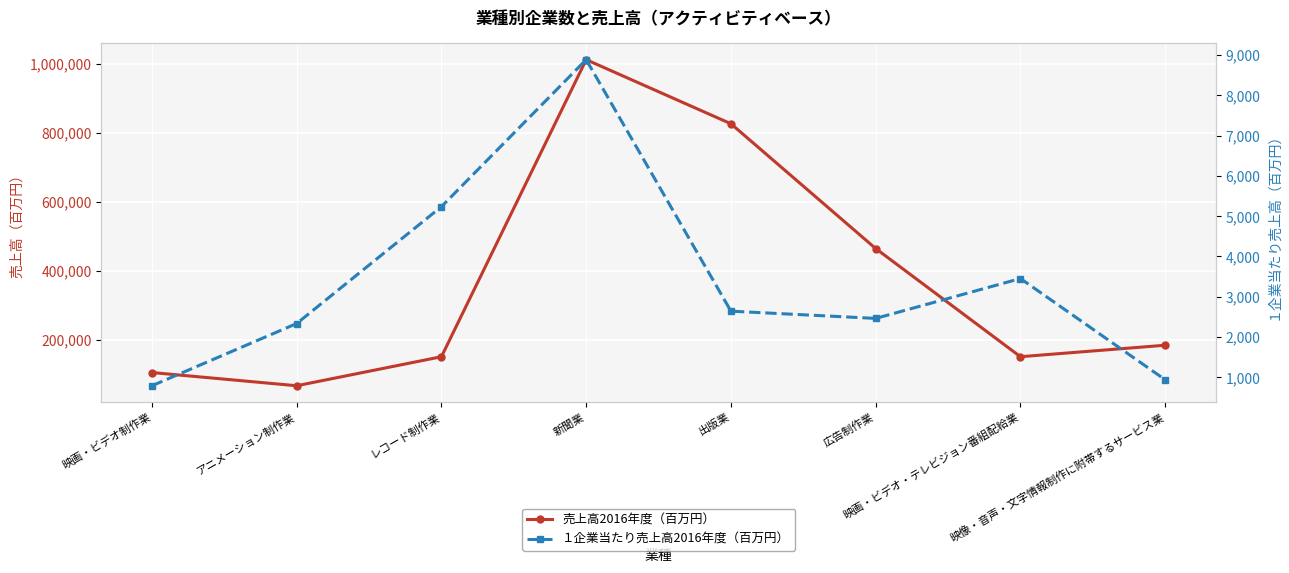

The 売上高2016年度（百万円） series shows 185206.0 at 映像・音声・文字情報制作に附帯するサービス業. True or false?

True